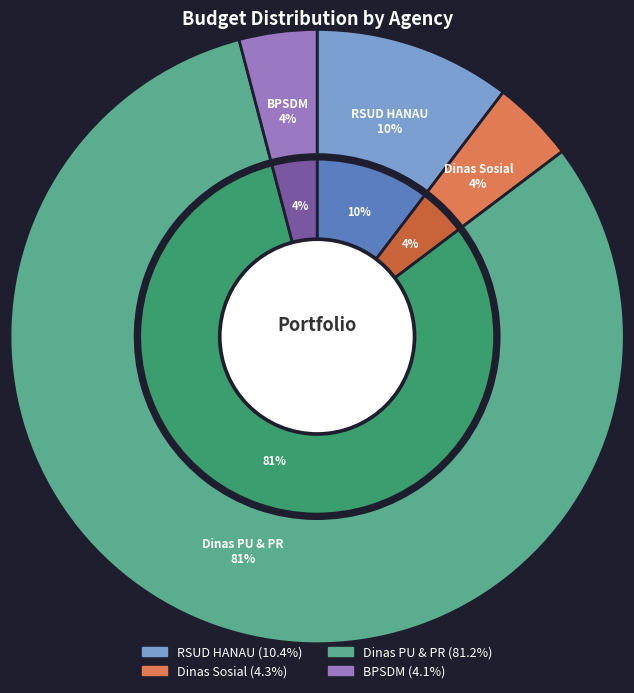

Is it true that 7 is 1% of the pie?

True